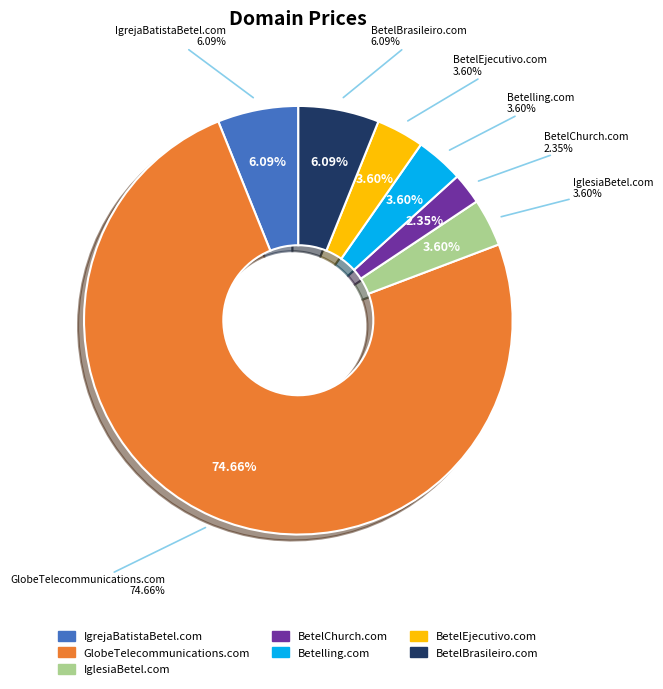

How many segments does this pie chart have?

7